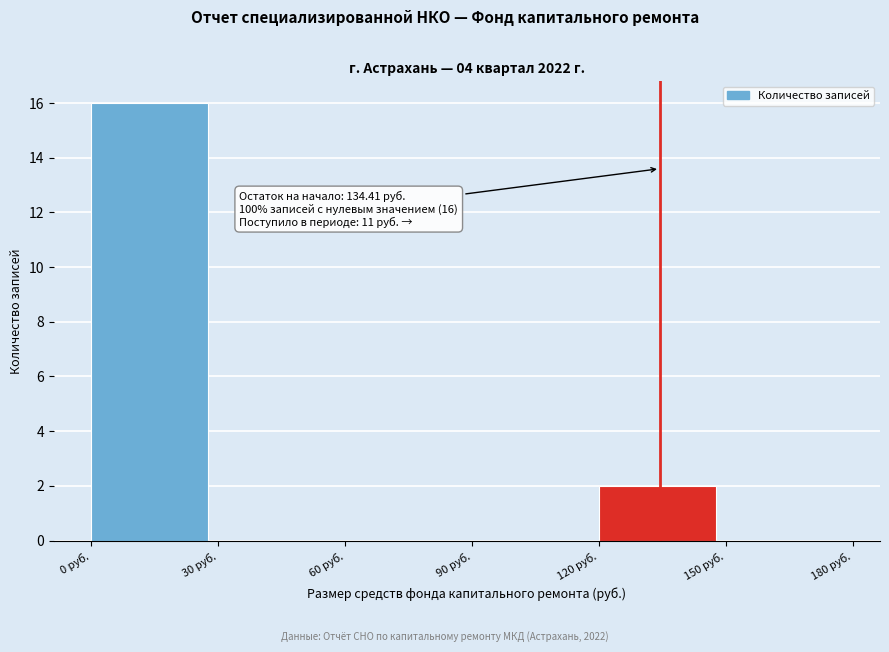

Over which range of the x-axis is the bar tallest?

0 to 30